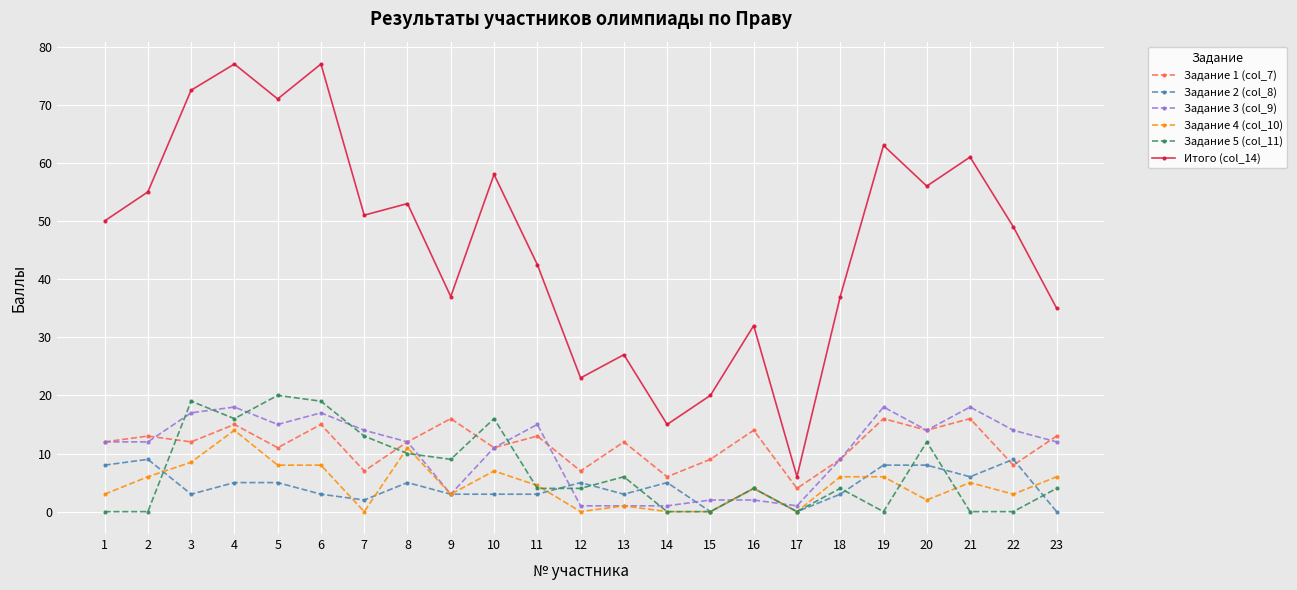

How many values in the Итого (col_14) series are below 50?

11